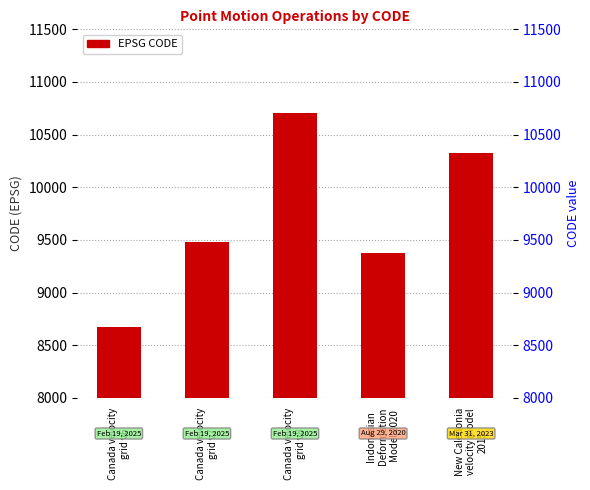

What is the sum of all values?

48564